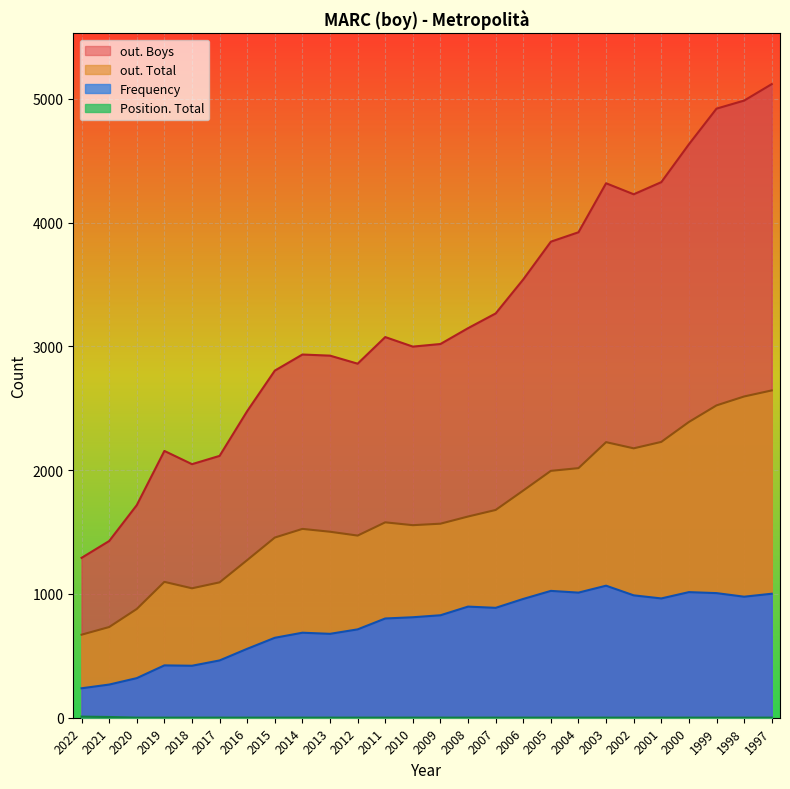

True or false: Position. Total and out. Boys cross at least once.

False